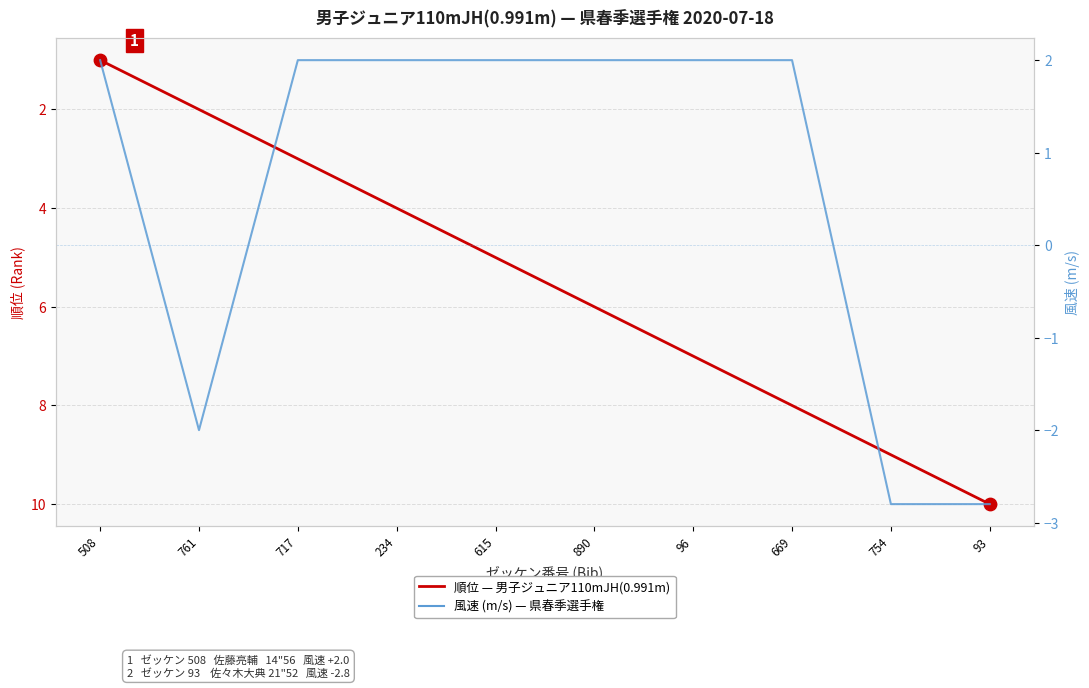

Which series has the largest total across all categories?

順位 (Rank)